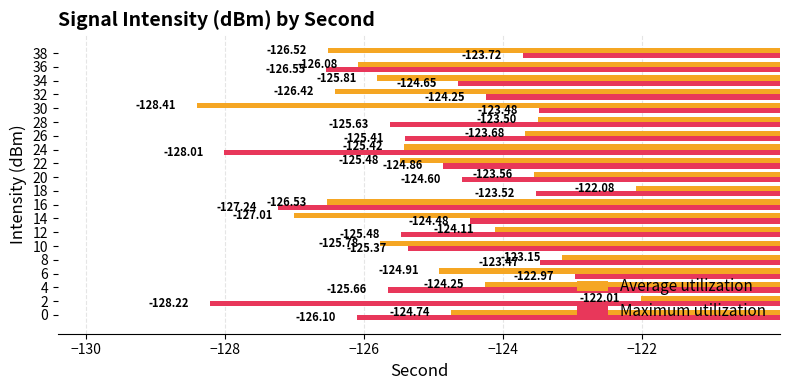

Which series has the widest spread of values?

Average utilization